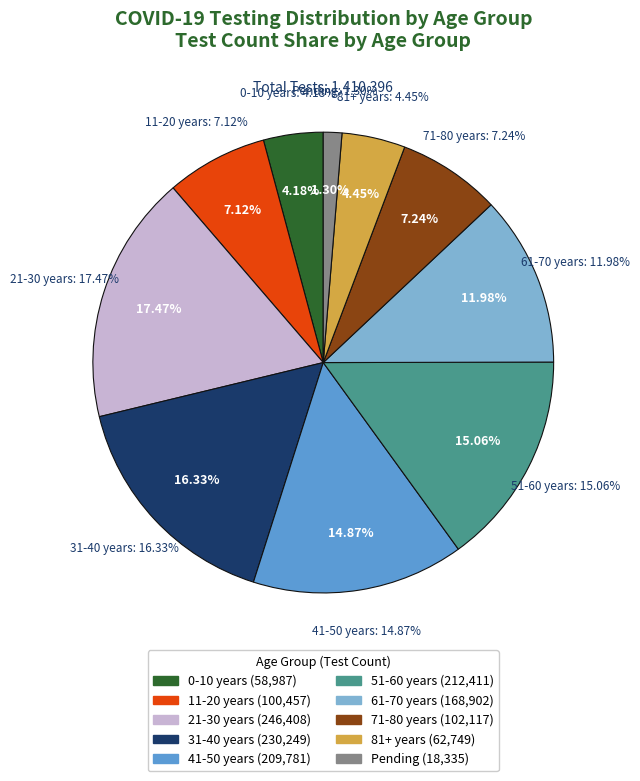

What is the change in value from 11-20 years to 21-30 years?

+145951